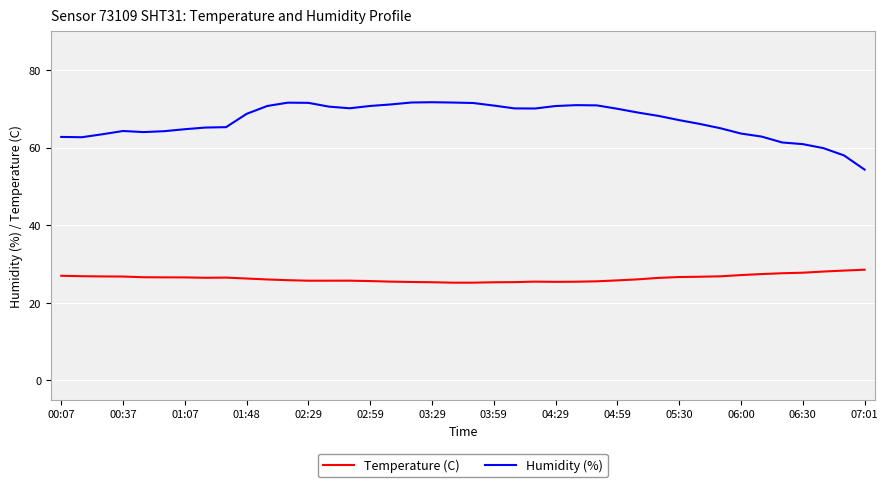

Which series has the largest range (max minus min)?

Humidity (%)